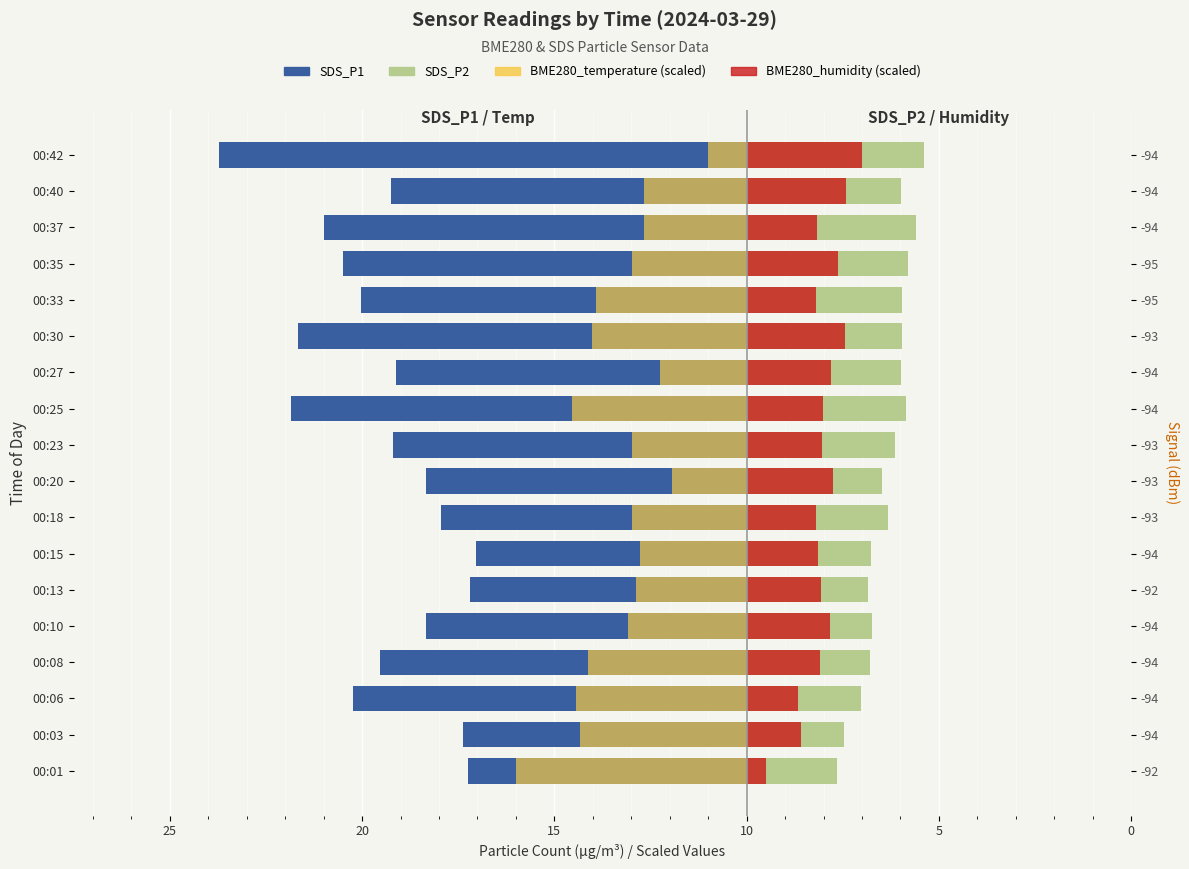

Count the number of categories in the chart.

18